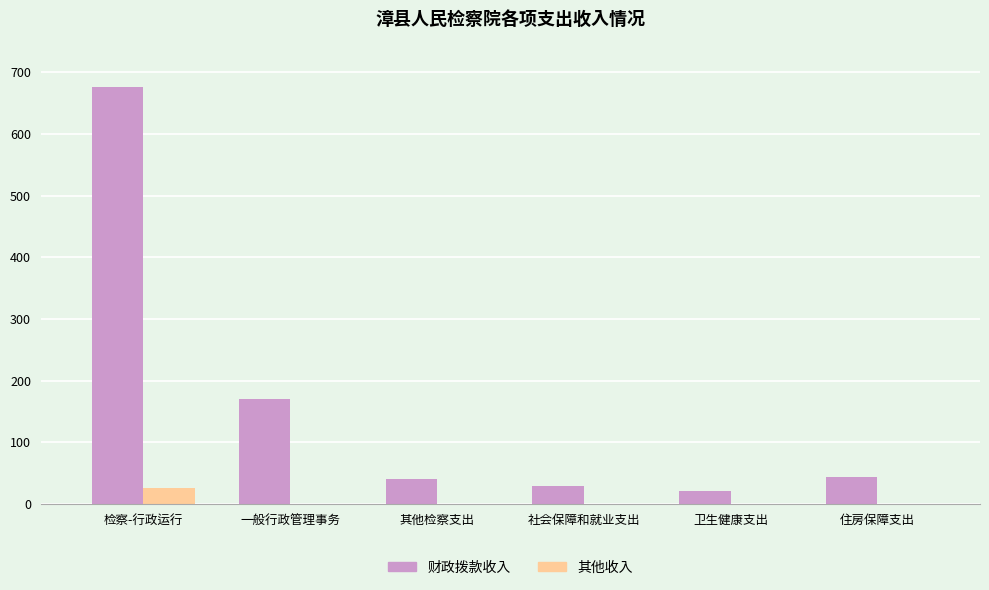

True or false: 其他收入 has a value of 0.0 at 住房保障支出.

True